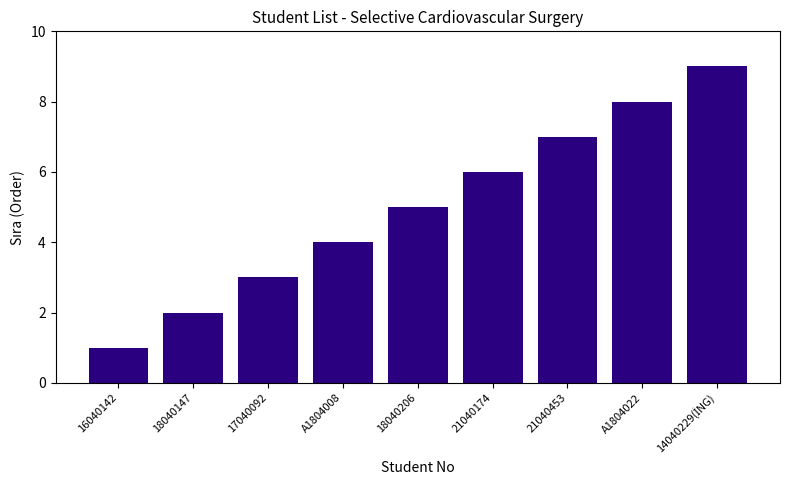

True or false: the data shows 5 at 18040206.

True